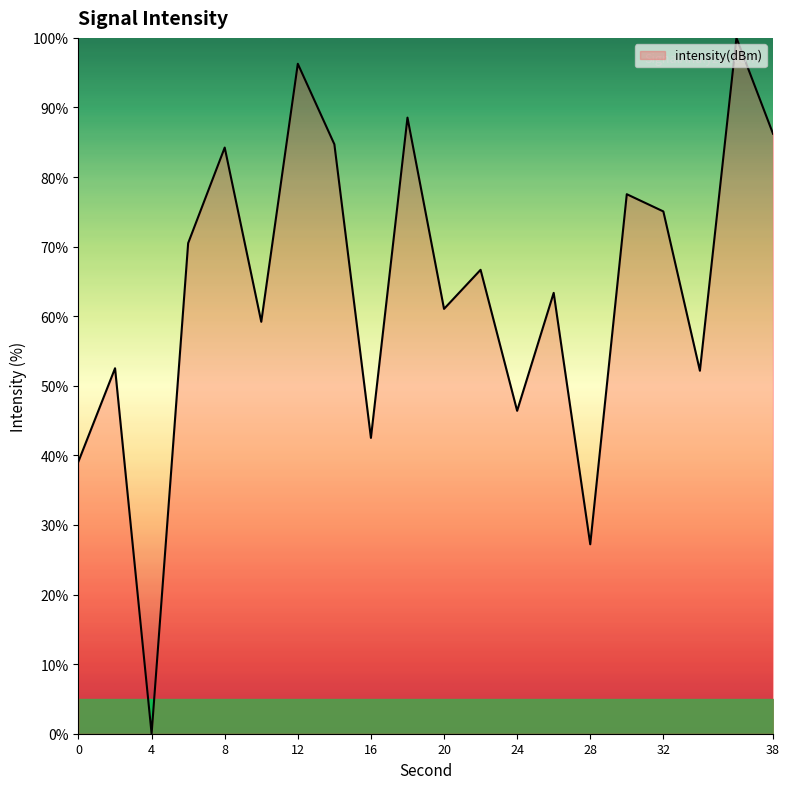

What is the difference between the maximum and minimum values?

100.0